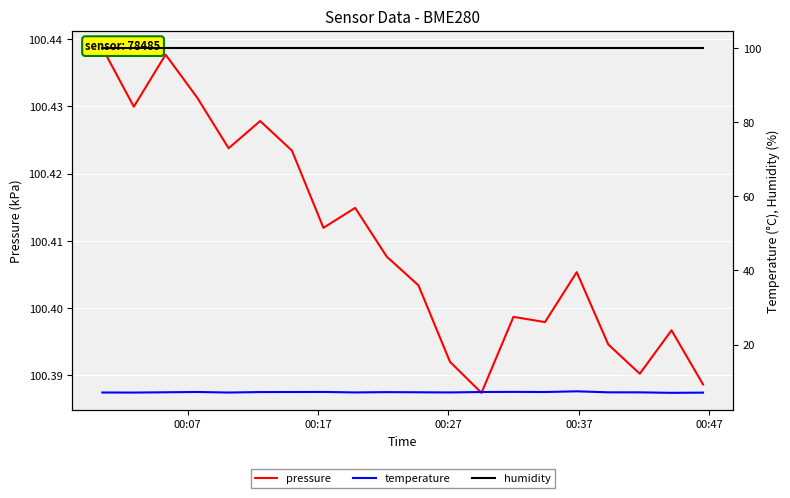

What is the maximum value for temperature?

7.4